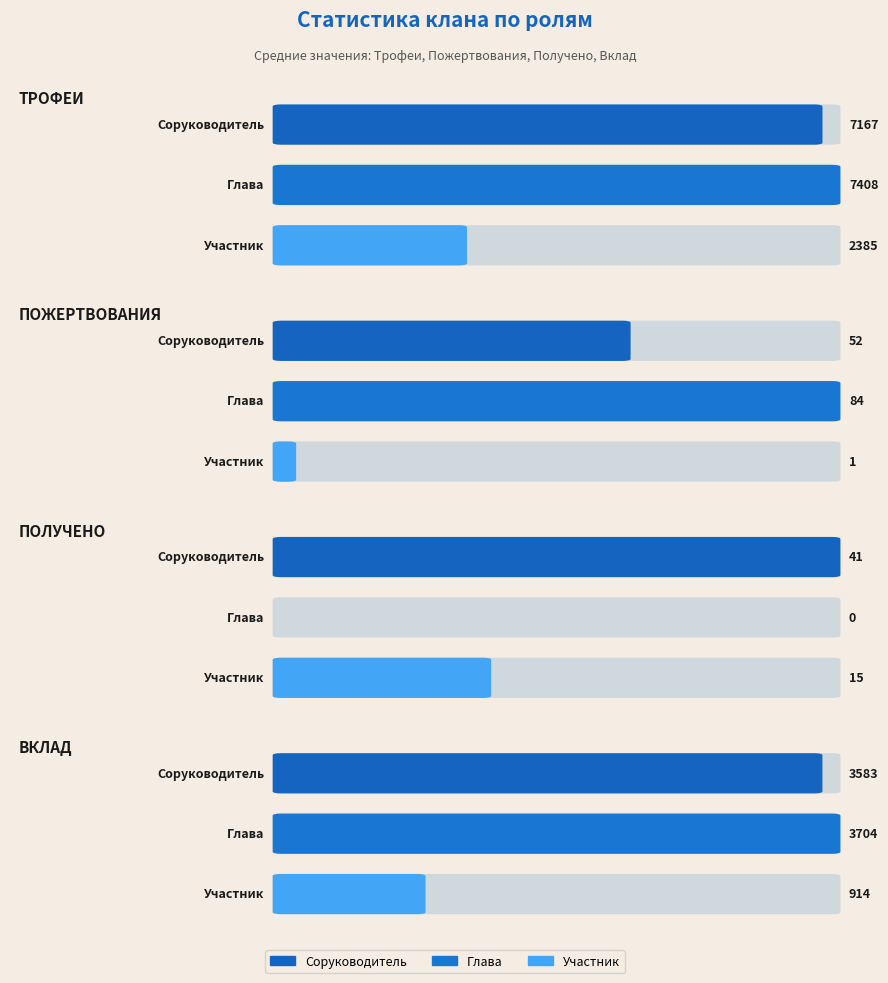

What is the label of the 2nd bar from the right?

Глава